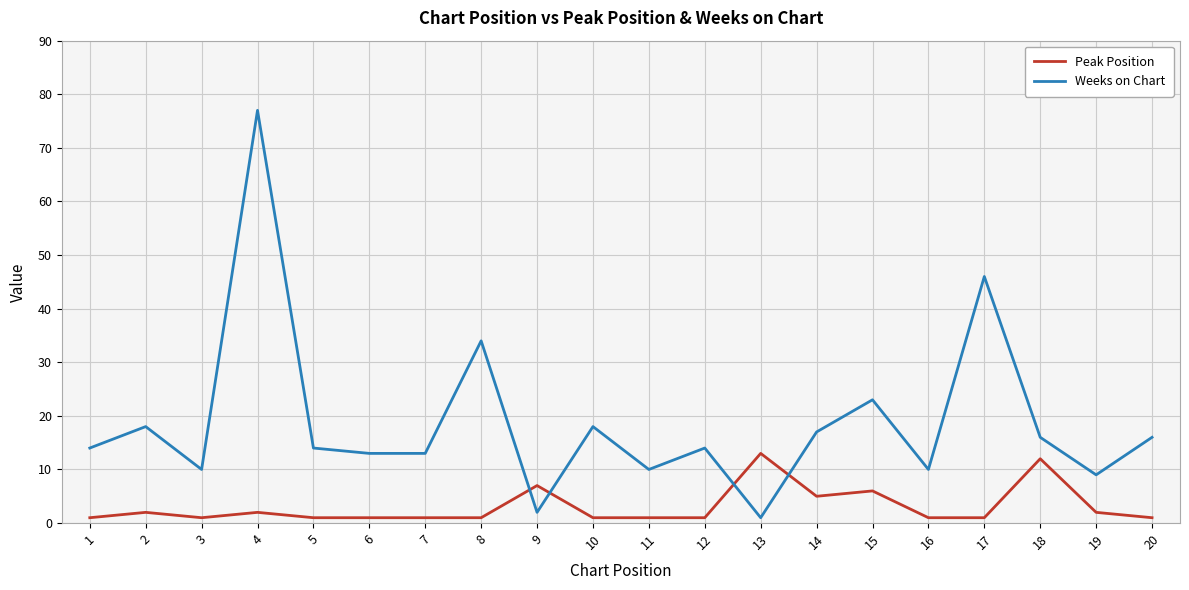

At 11, list the series in order from smallest to largest.

Peak Position, Weeks on Chart